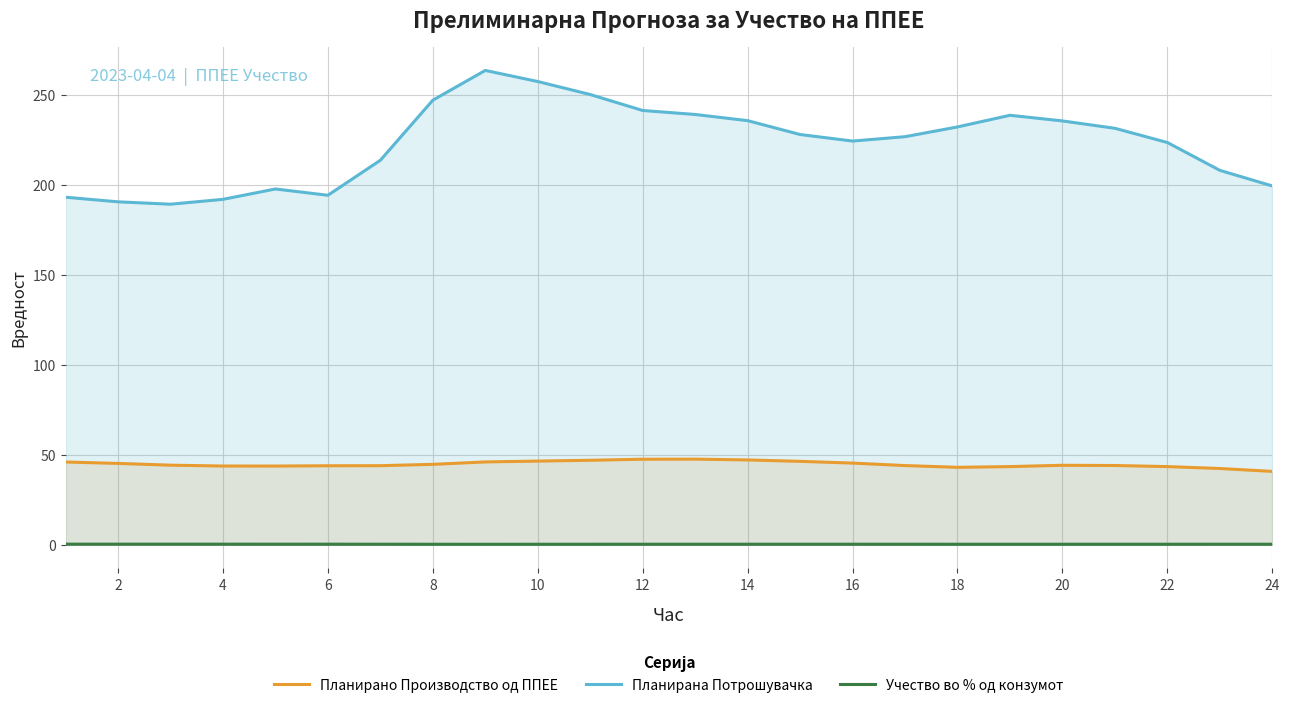

Rank the series by their maximum value, from lowest to highest.

Учество во % од конзумот, Планирано Производство од ППЕЕ, Планирана Потрошувачка